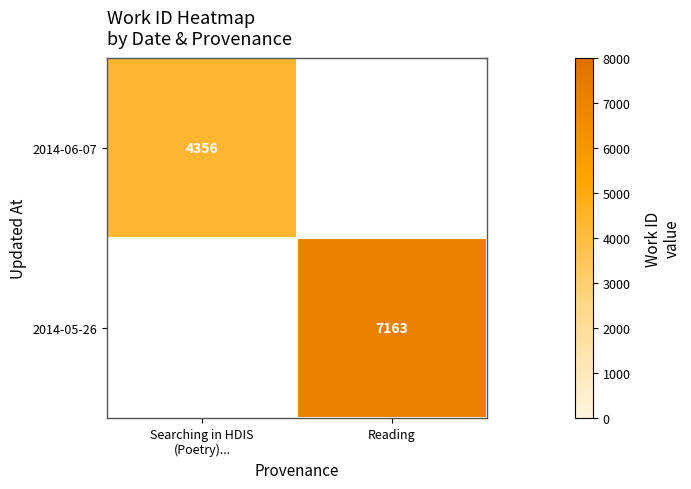

Is it true that 2014-05-26 equals 11487 at Reading?

False